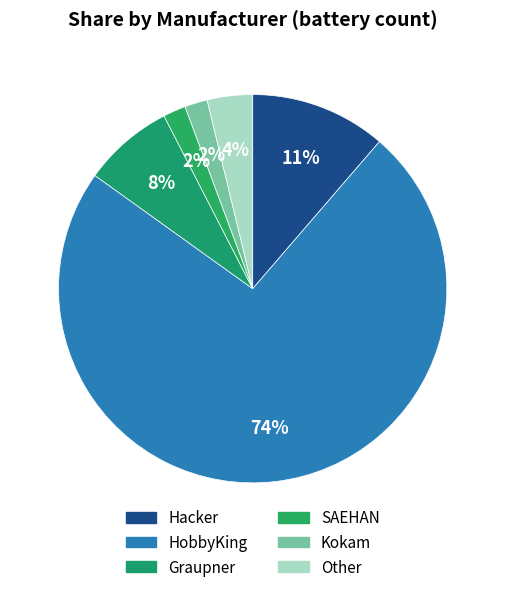

Does any single category account for the majority?

Yes